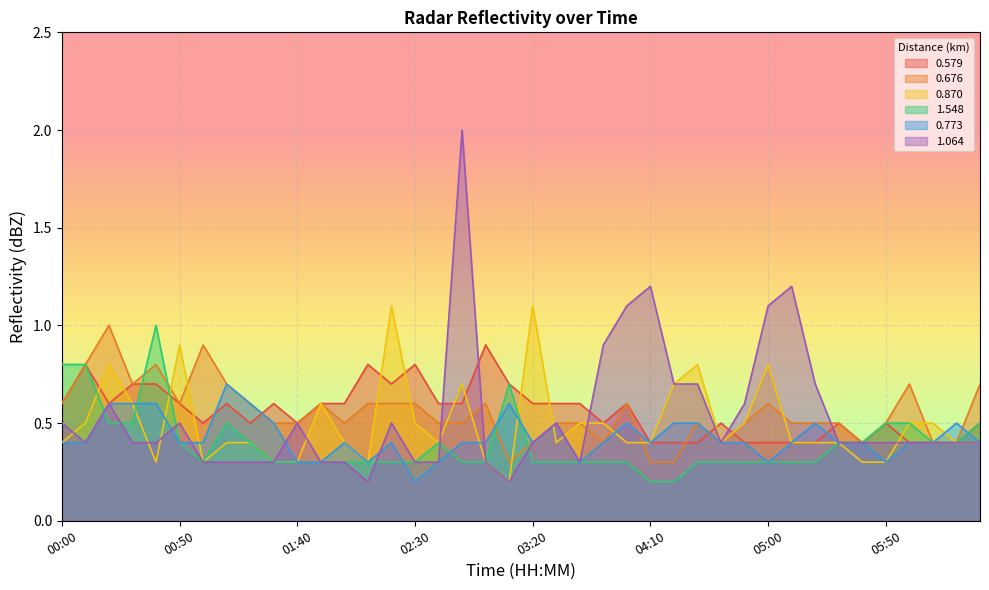

True or false: 1.064 and 0.579 cross at least once.

True